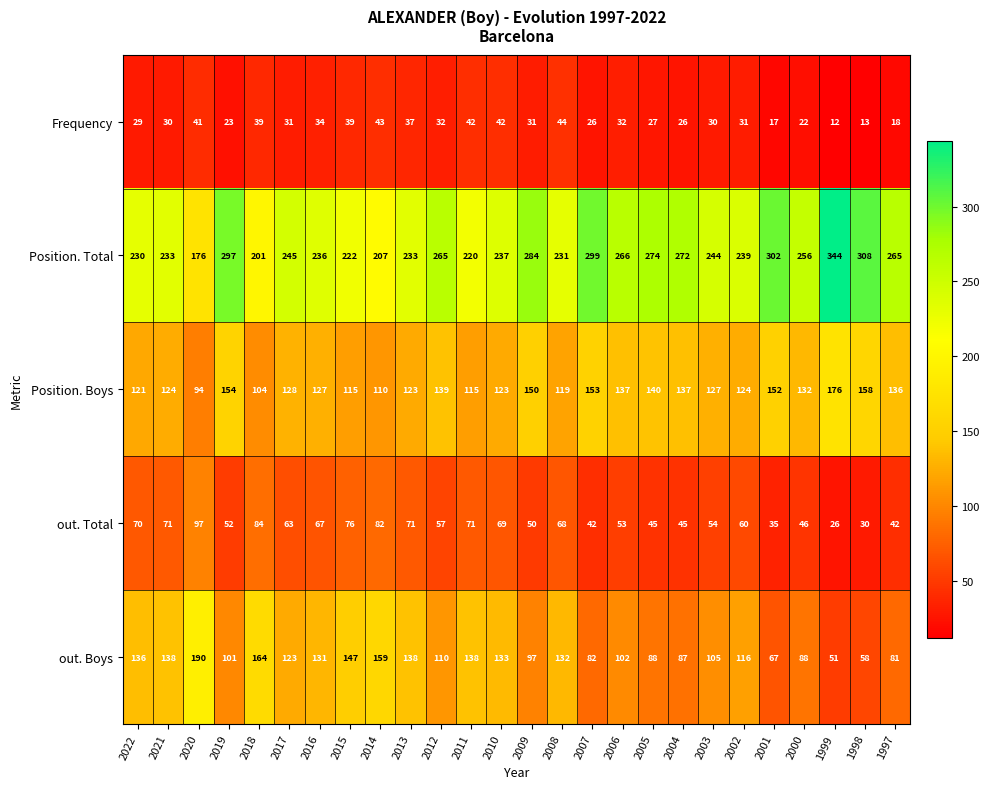

How many series are shown in this chart?

5